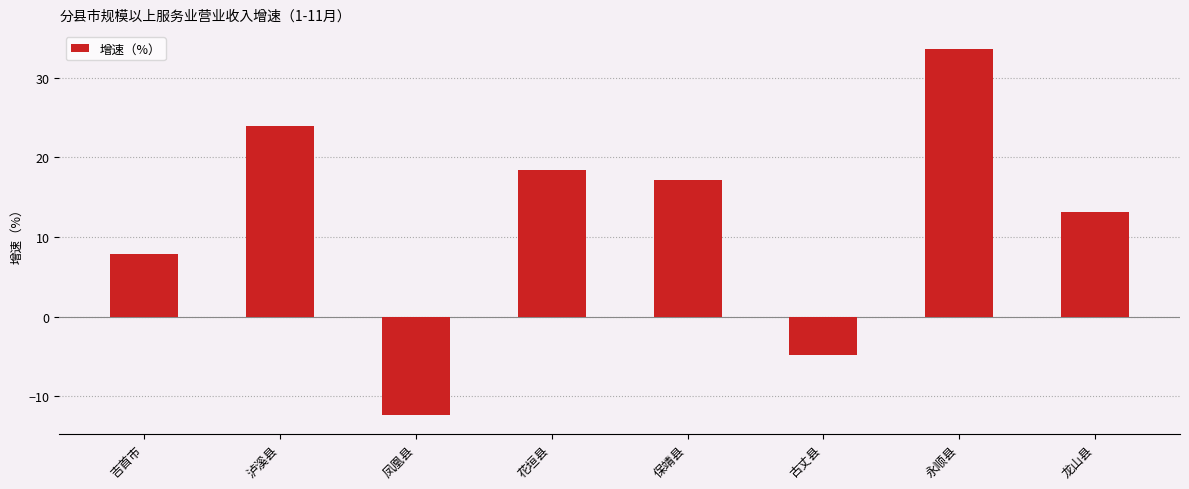

List the labels in order of value, smallest first.

凤凰县, 古丈县, 吉首市, 龙山县, 保靖县, 花垣县, 泸溪县, 永顺县